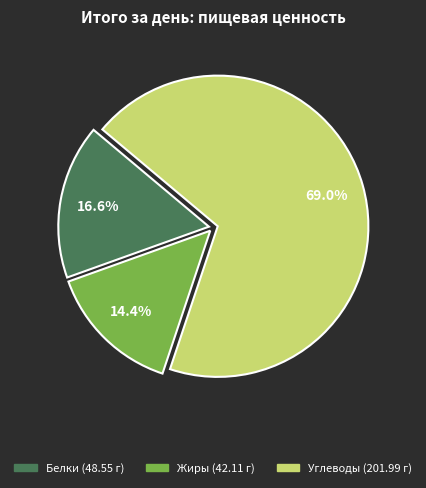

Which category has the biggest portion of the pie?

Углеводы